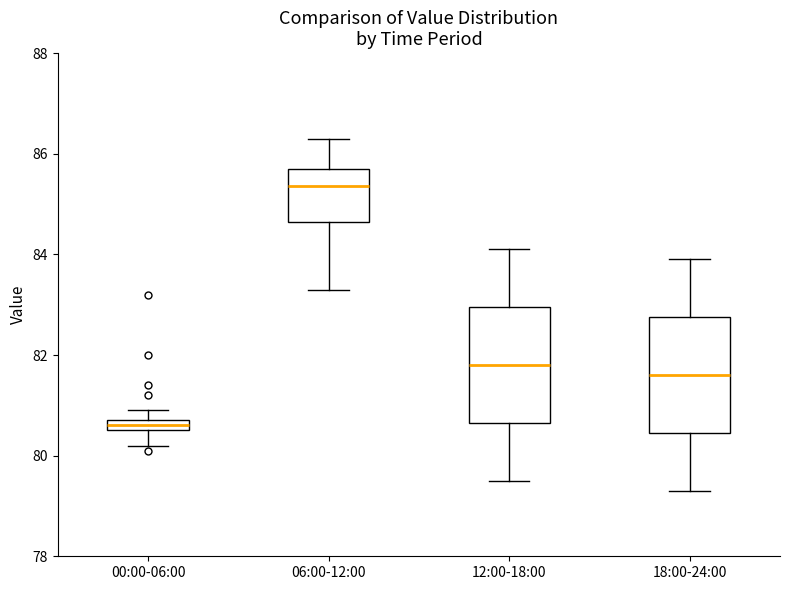

Which box has the lowest median line?

00:00-06:00